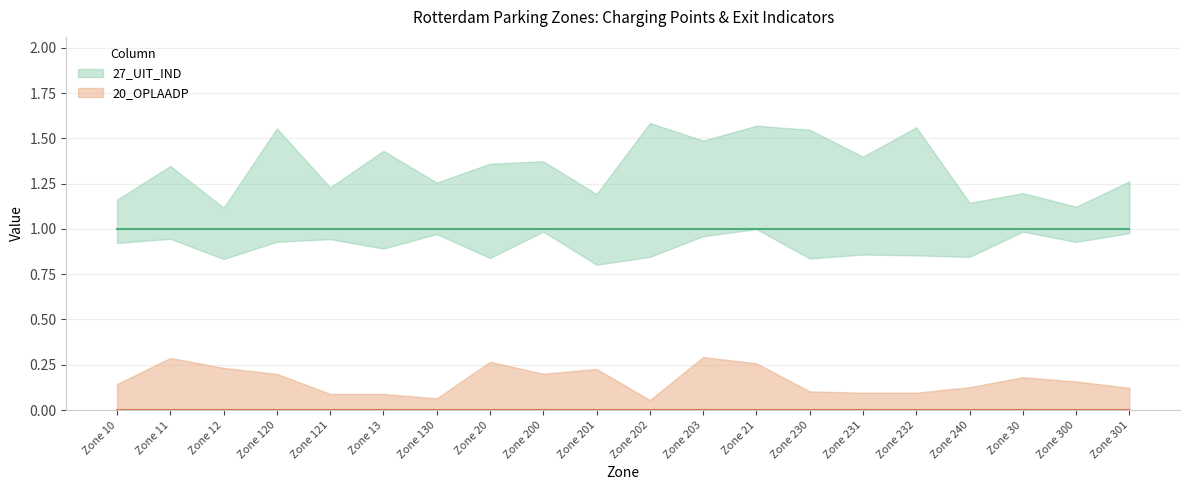

True or false: 27_UIT_IND and 20_OPLAADP intersect in this chart.

False